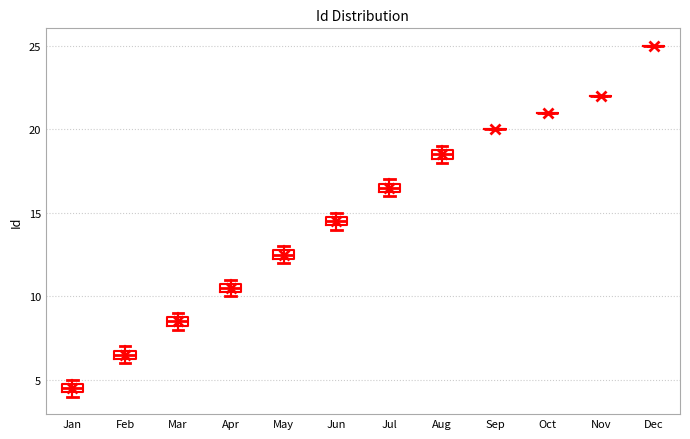

Where is the lower edge of the box for Apr on the y-axis? The values are not printed on the chart, so give them approximately, as read against the axis.

10.5